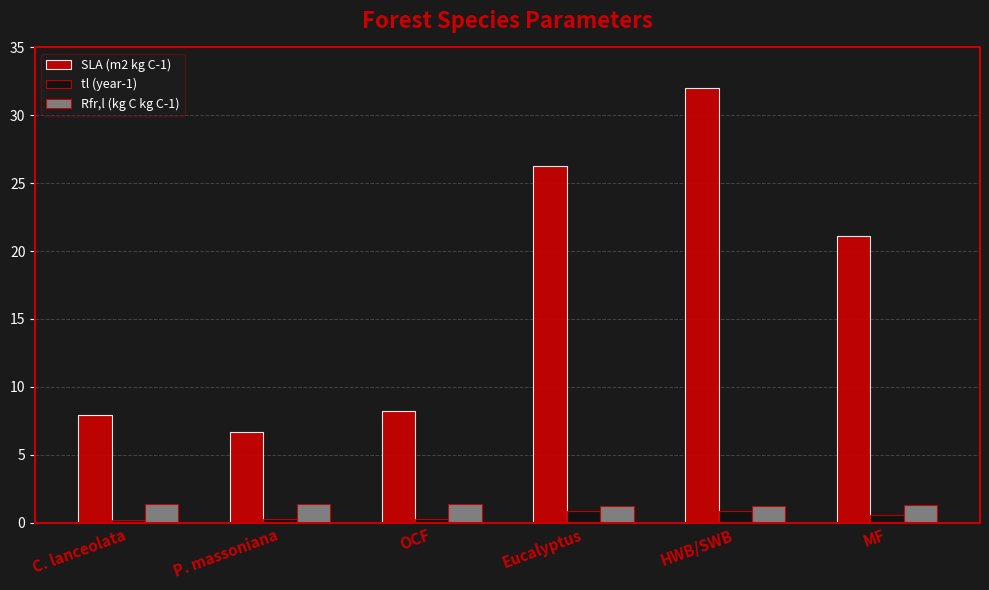

At which label does SLA (m2 kg C-1) first exceed 21?

Eucalyptus